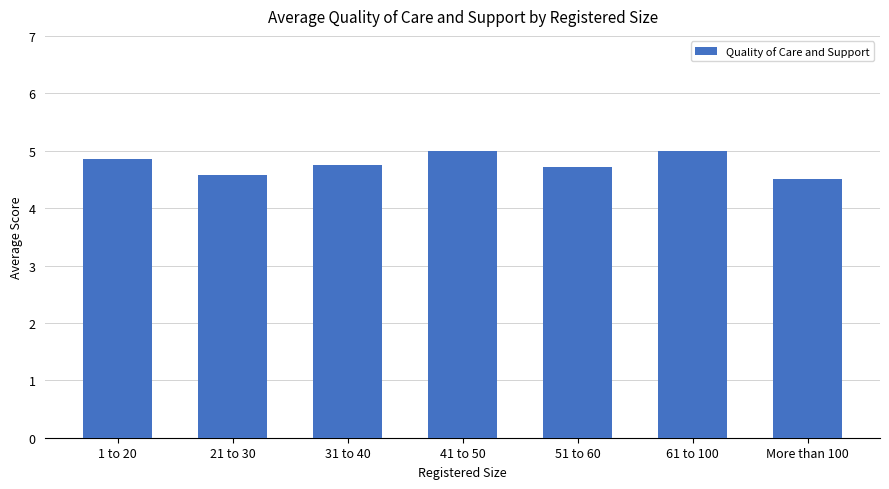

What is the label of the 2nd bar from the left?

21 to 30